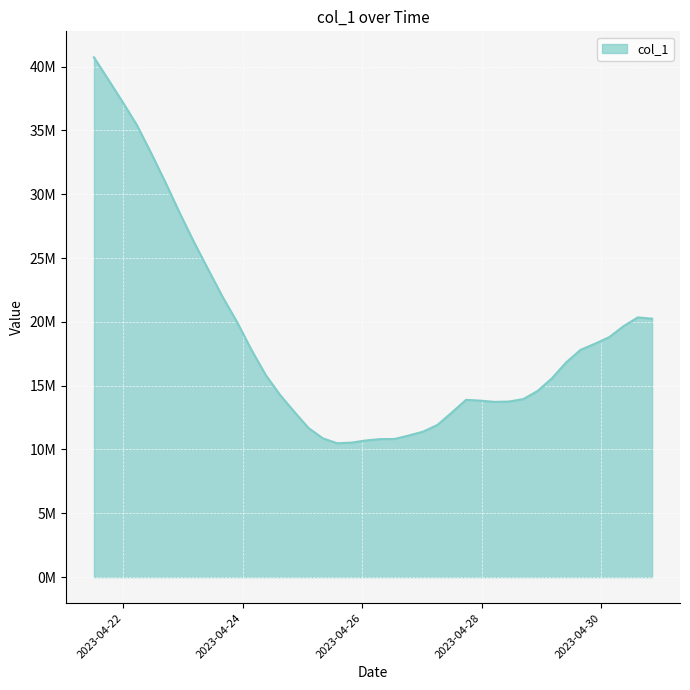

Does the chart display data point markers on the line(s)?

No